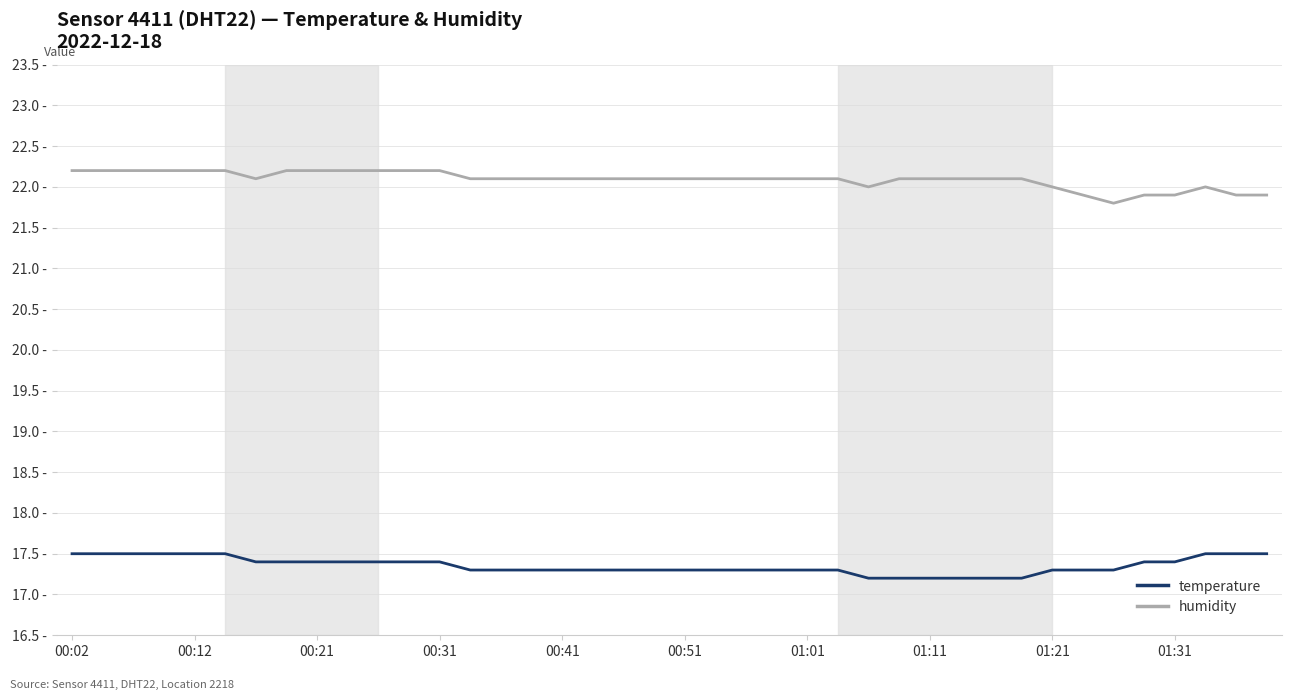

At which label does humidity reach its minimum?

34